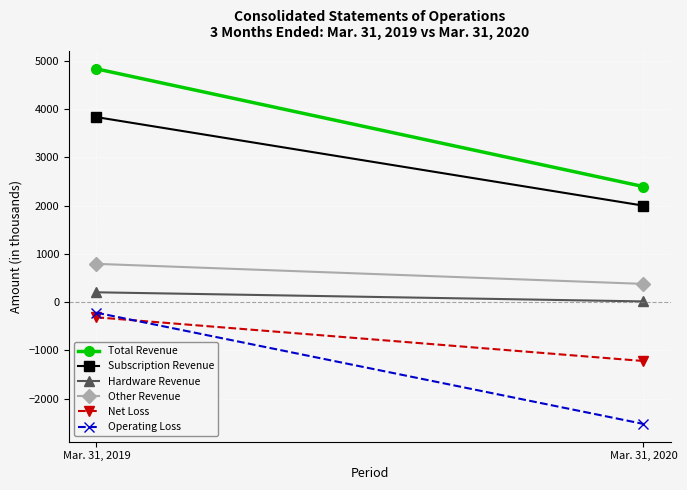

Between Mar. 31, 2019 and Mar. 31, 2020, which is larger?

Mar. 31, 2019